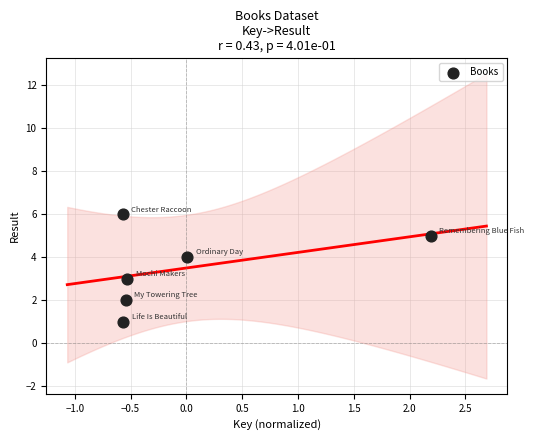

What is the average Y value?

4